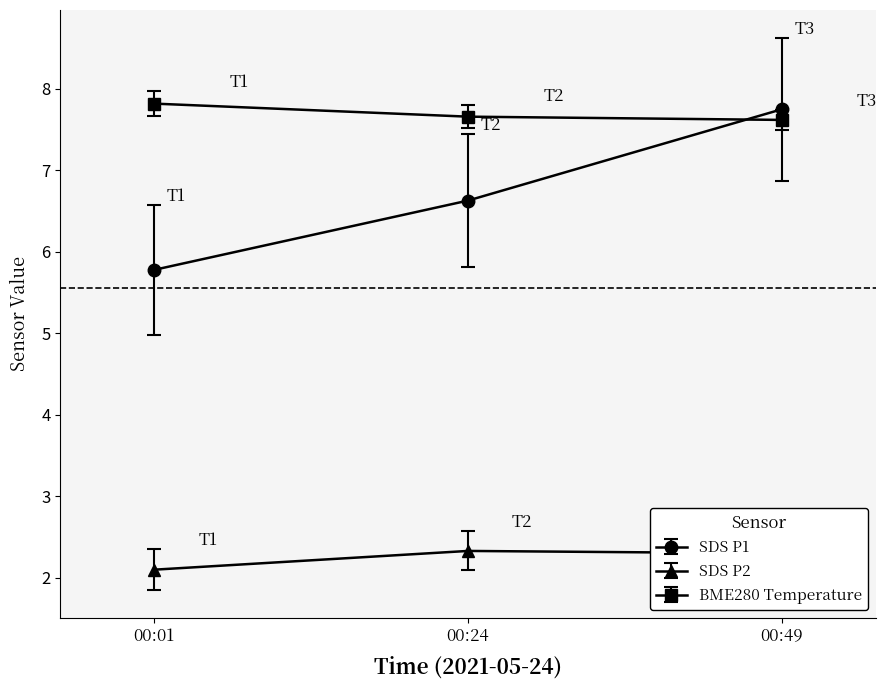

Between 00:24 and 00:49, which series saw the biggest shift?

SDS P1